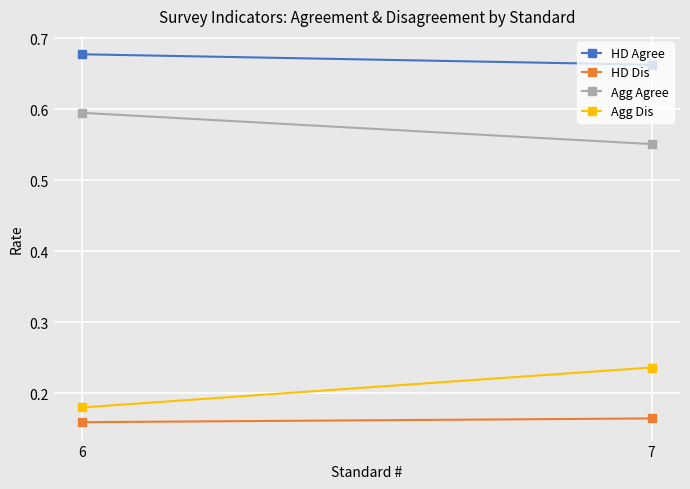

True or false: Agg Dis has a value of 0.1 at 7.

False